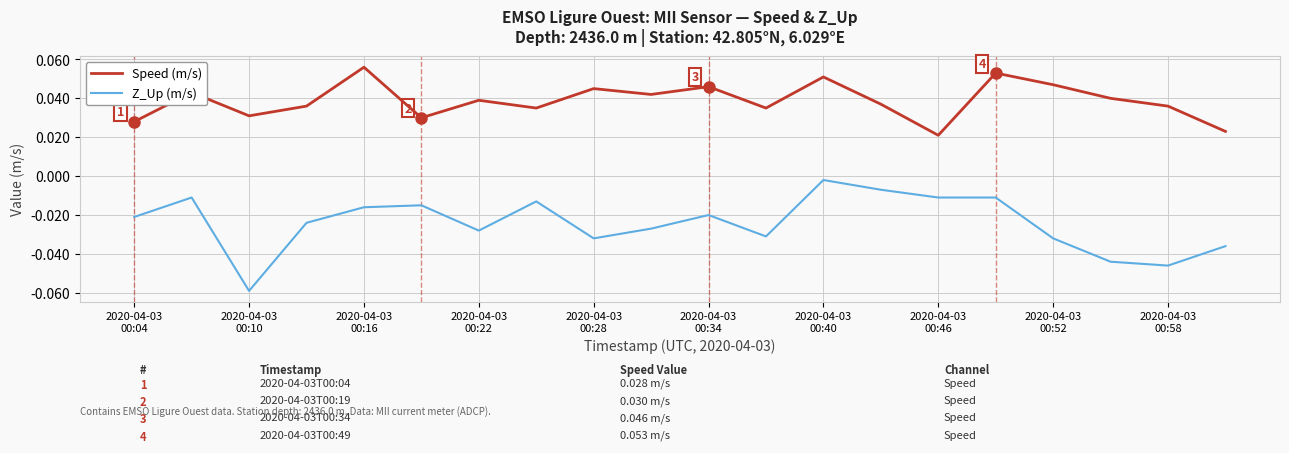

True or false: Z_Up (m/s) and Speed (m/s) intersect in this chart.

False